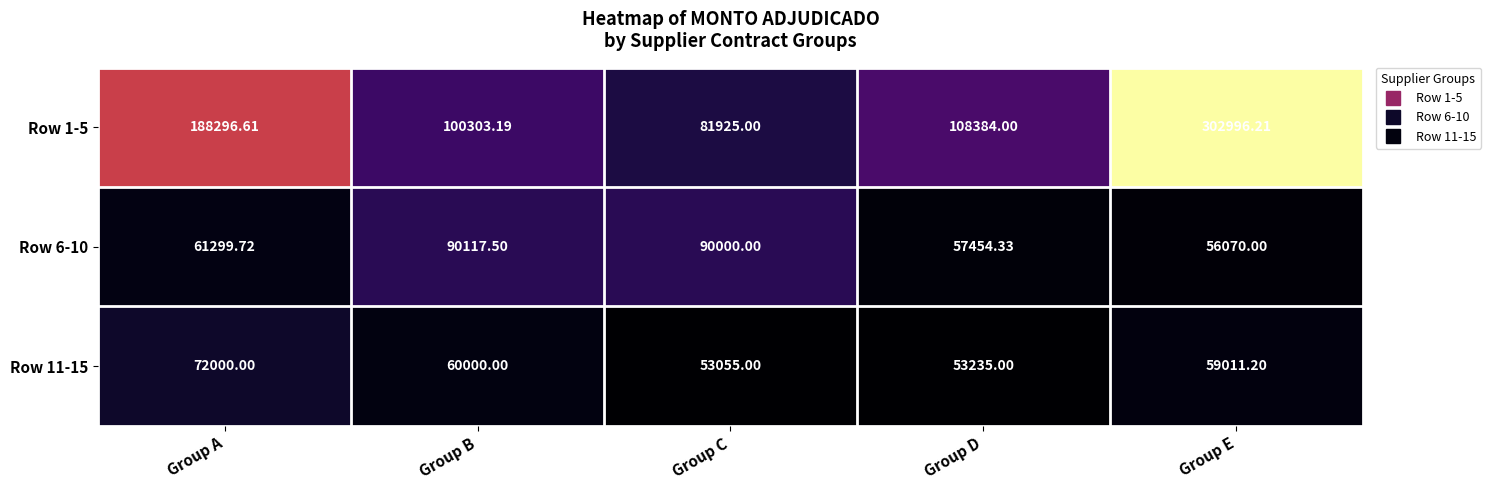

Where does the Row 11-15 series first go above 59011?

Group A